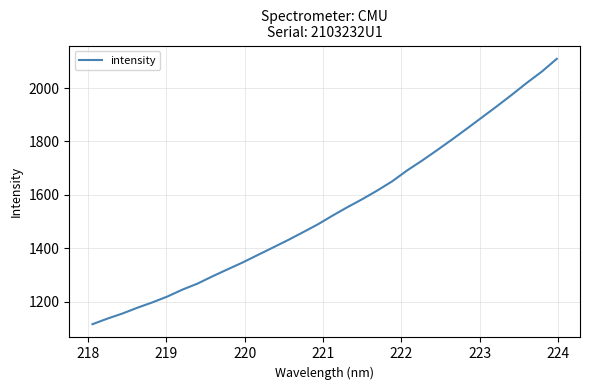

What is the greatest value displayed?

2109.3